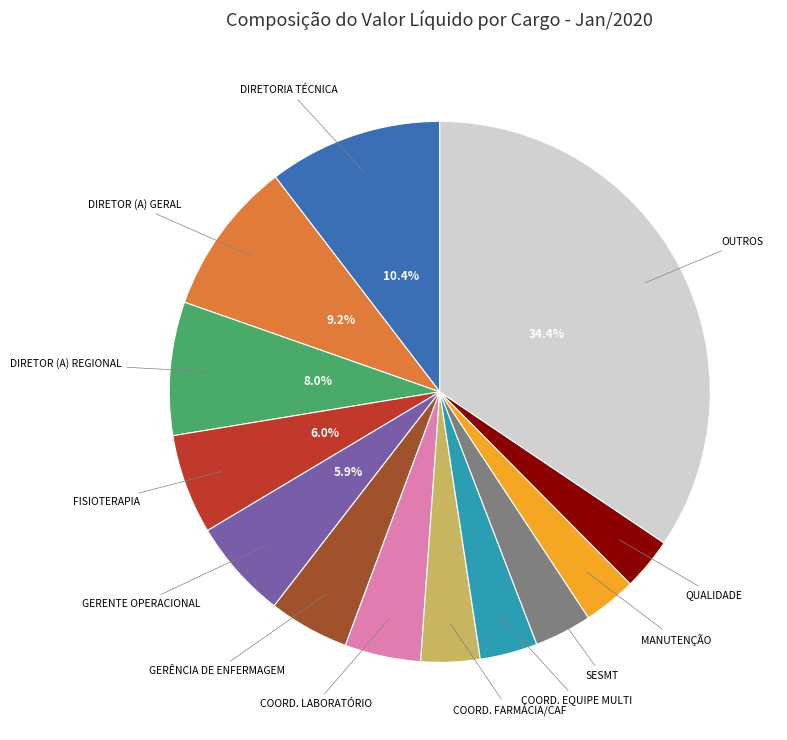

What is the largest slice in the pie chart?

OUTROS